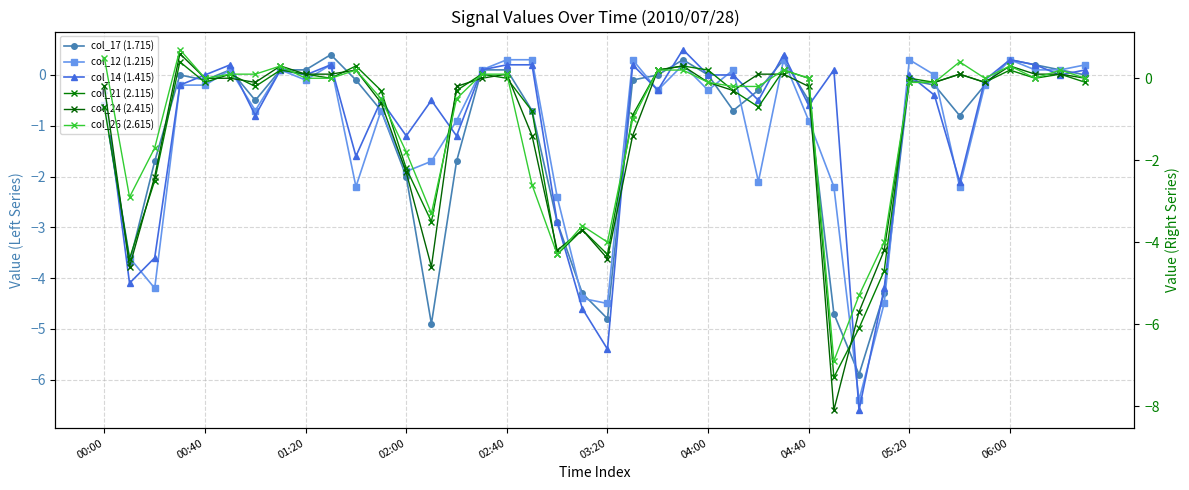

What position from the left is 25?

26